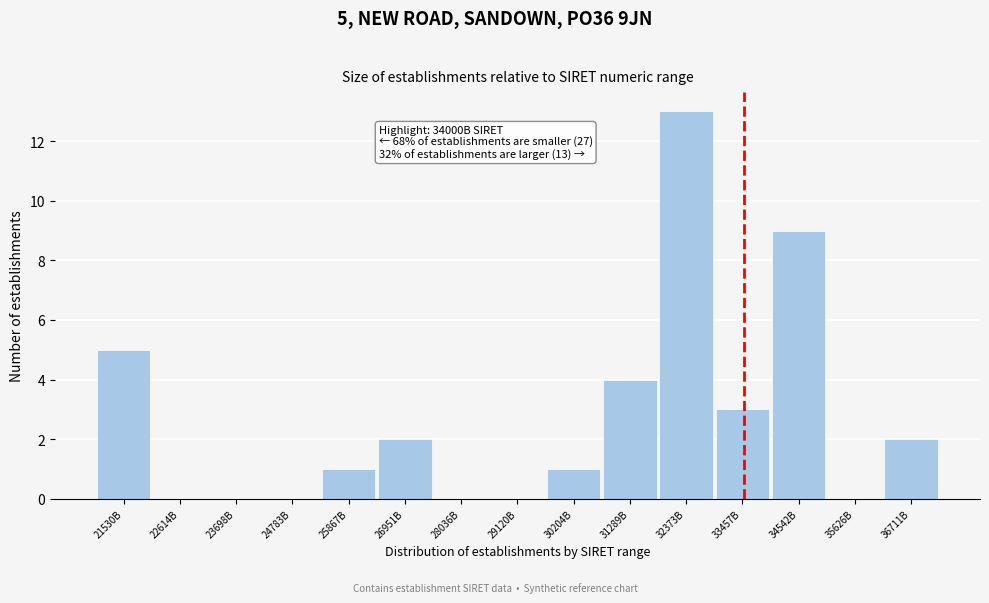

Reading right to left, what are all the values shown in this chart?

36711B=2	35626B=0	34542B=9	33457B=3	32373B=13	31289B=4	30204B=1	29120B=0	28036B=0	26951B=2	25867B=1	24783B=0	23698B=0	22614B=0	21530B=5